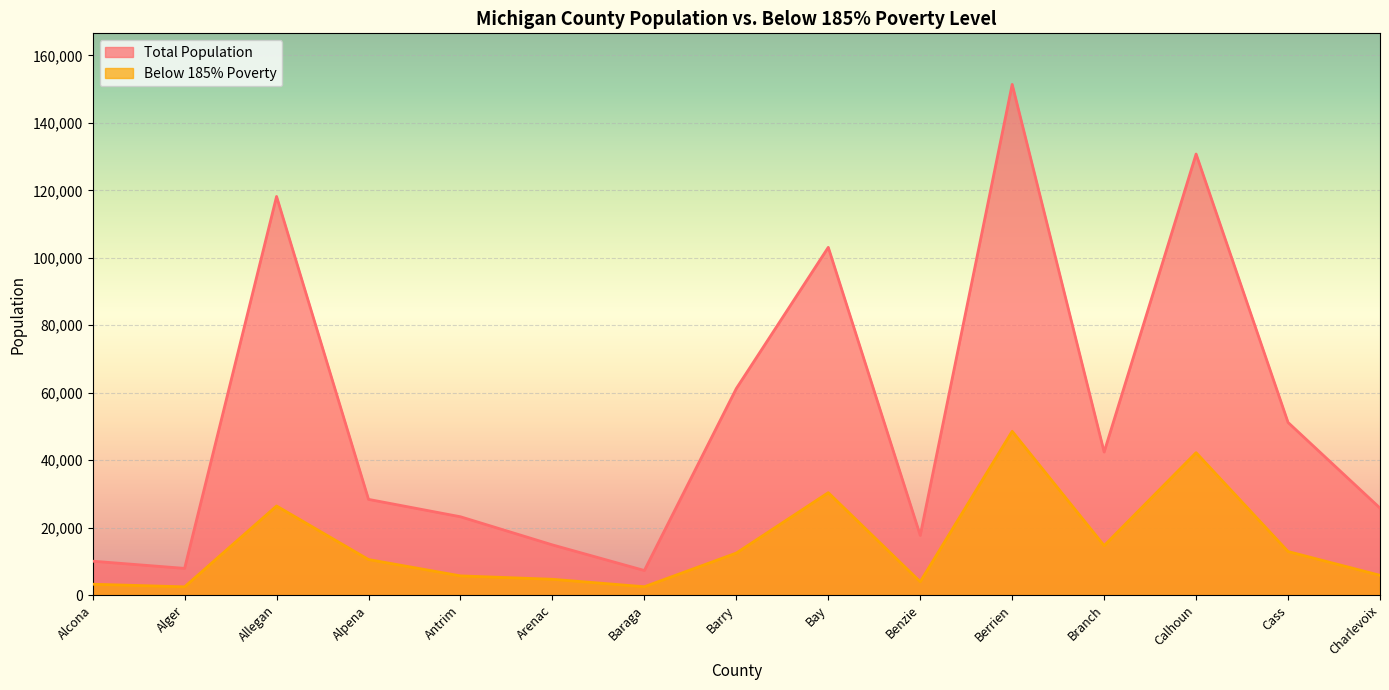

How many lines are shown in the chart?

2